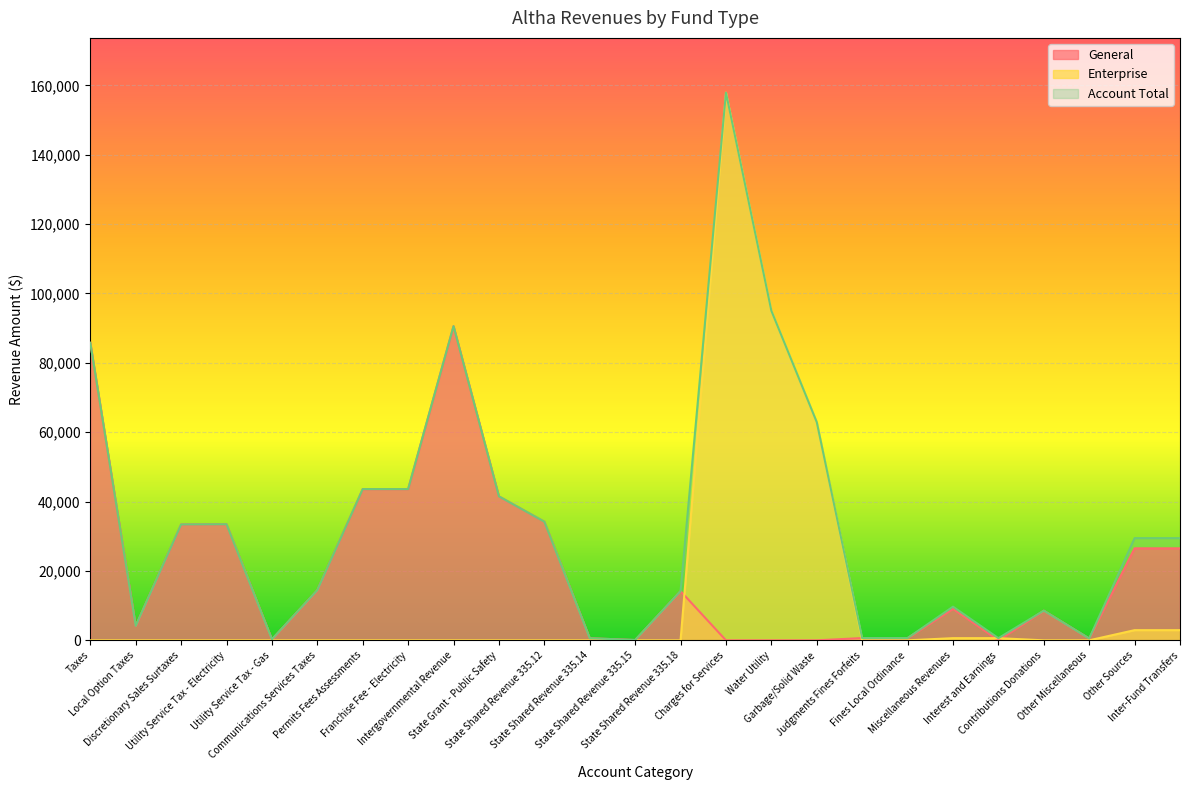

Reading right to left, transcribe all the data shown in this chart.

General: Inter-Fund Transfers=26524	Other Sources=26524	Other Miscellaneous=525	Contributions Donations=8552	Interest and Earnings=4	Miscellaneous Revenues=9081	Fines Local Ordinance=653	Judgments Fines Forfeits=653	Garbage/Solid Waste=0	Water Utility=0	Charges for Services=0	State Shared Revenue 335.18=14179	State Shared Revenue 335.15=91	State Shared Revenue 335.14=601	State Shared Revenue 335.12=34196	State Grant - Public Safety=41500	Intergovernmental Revenue=90567	Franchise Fee - Electricity=43595	Permits Fees Assessments=43595	Communications Services Taxes=14455	Utility Service Tax - Gas=286	Utility Service Tax - Electricity=33458	Discretionary Sales Surtaxes=33407	Local Option Taxes=4157	Taxes=85763
Enterprise: Inter-Fund Transfers=2931	Other Sources=2931	Other Miscellaneous=0	Contributions Donations=0	Interest and Earnings=624	Miscellaneous Revenues=624	Fines Local Ordinance=0	Judgments Fines Forfeits=0	Garbage/Solid Waste=62891	Water Utility=94991	Charges for Services=157882	State Shared Revenue 335.18=0	State Shared Revenue 335.15=0	State Shared Revenue 335.14=0	State Shared Revenue 335.12=0	State Grant - Public Safety=0	Intergovernmental Revenue=0	Franchise Fee - Electricity=0	Permits Fees Assessments=0	Communications Services Taxes=0	Utility Service Tax - Gas=0	Utility Service Tax - Electricity=0	Discretionary Sales Surtaxes=0	Local Option Taxes=0	Taxes=0
Account Total: Inter-Fund Transfers=29455	Other Sources=29455	Other Miscellaneous=525	Contributions Donations=8552	Interest and Earnings=628	Miscellaneous Revenues=9705	Fines Local Ordinance=653	Judgments Fines Forfeits=653	Garbage/Solid Waste=62891	Water Utility=94991	Charges for Services=157882	State Shared Revenue 335.18=14179	State Shared Revenue 335.15=91	State Shared Revenue 335.14=601	State Shared Revenue 335.12=34196	State Grant - Public Safety=41500	Intergovernmental Revenue=90567	Franchise Fee - Electricity=43595	Permits Fees Assessments=43595	Communications Services Taxes=14455	Utility Service Tax - Gas=286	Utility Service Tax - Electricity=33458	Discretionary Sales Surtaxes=33407	Local Option Taxes=4157	Taxes=85763